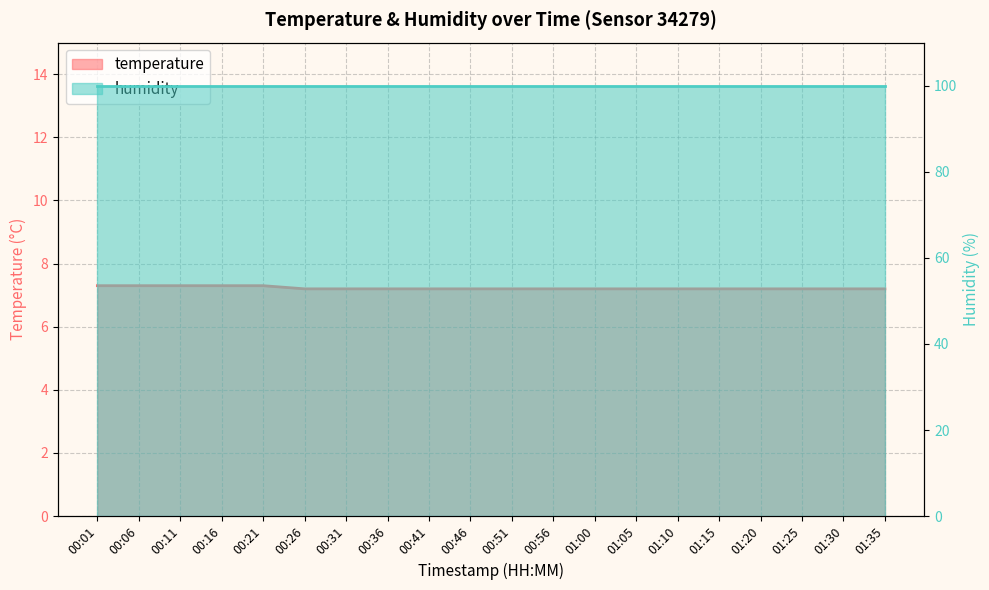

True or false: the data has more than 2 interior local peaks.

False